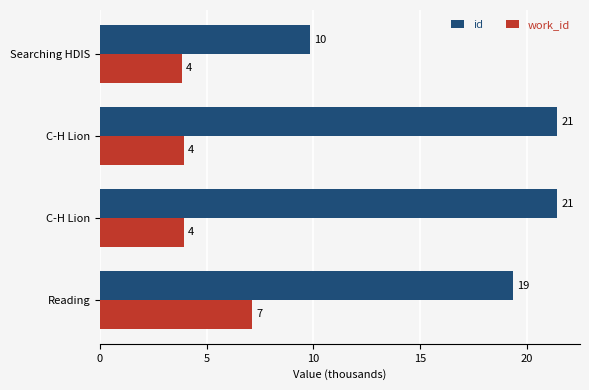

At how many categories does at least one series exceed 7?

4